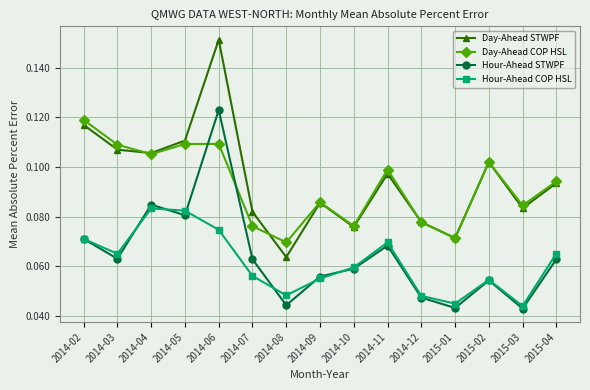

Does the chart display data point markers on the line(s)?

Yes